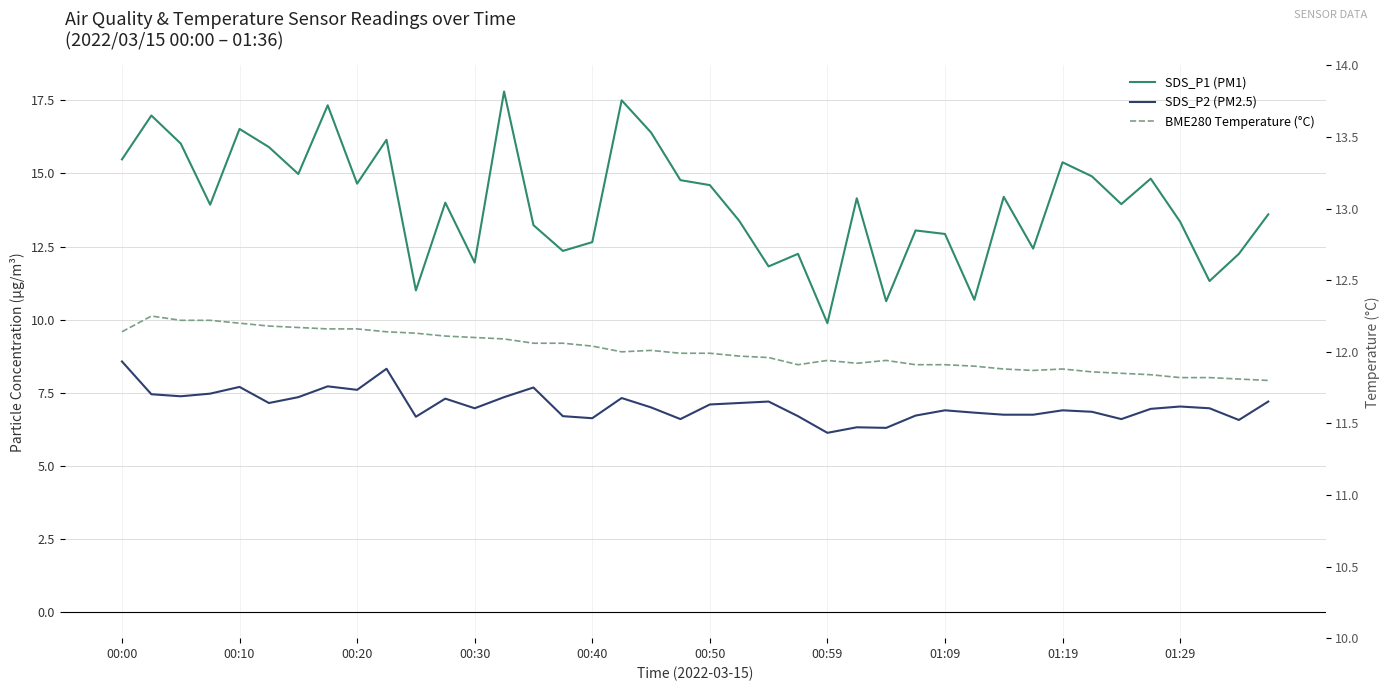

How many interior local peaks does the SDS_P1 (PM1) series have?

13